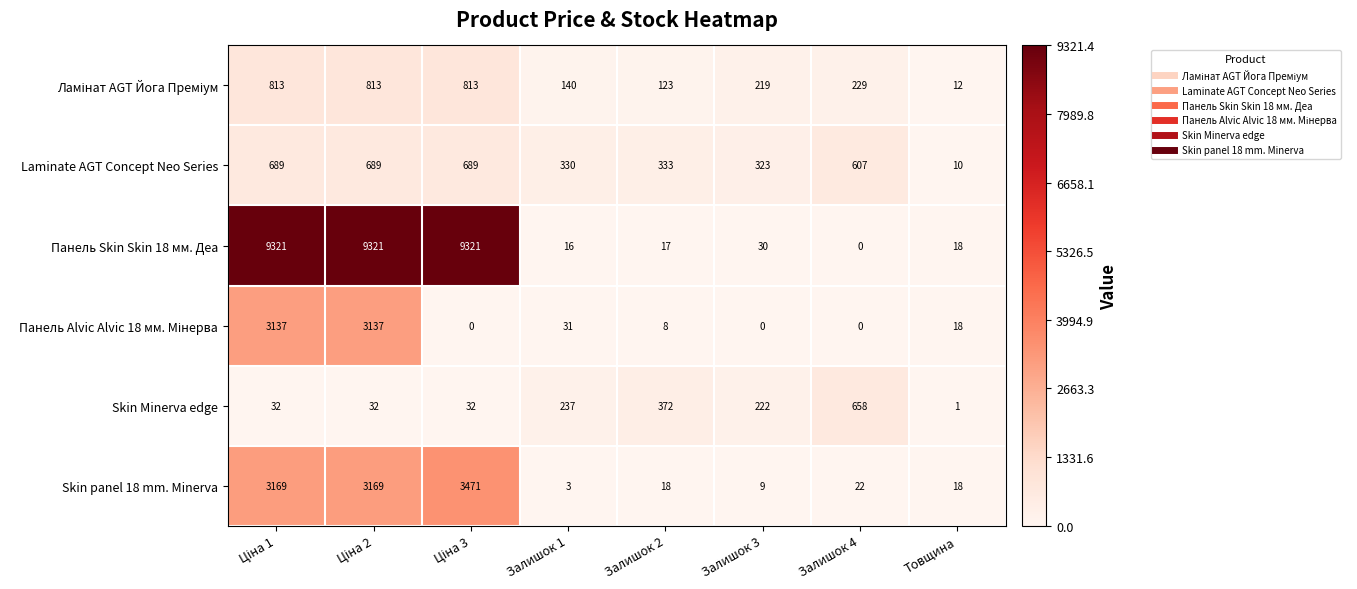

What is the spread (max minus min) of values at Товщина?

17